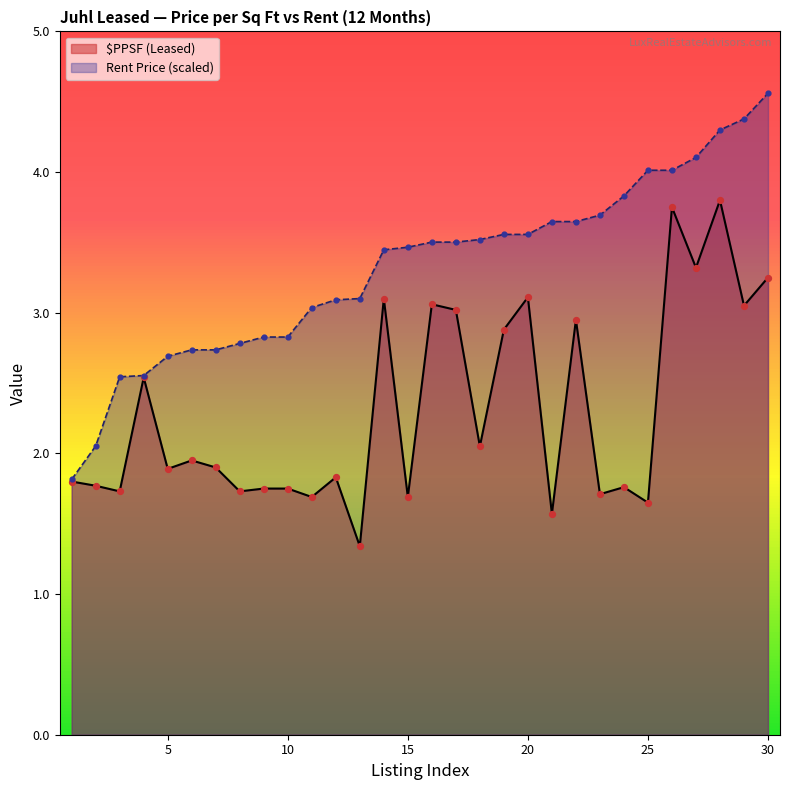

Which series contains the highest Y value?

RentPrice (00s)